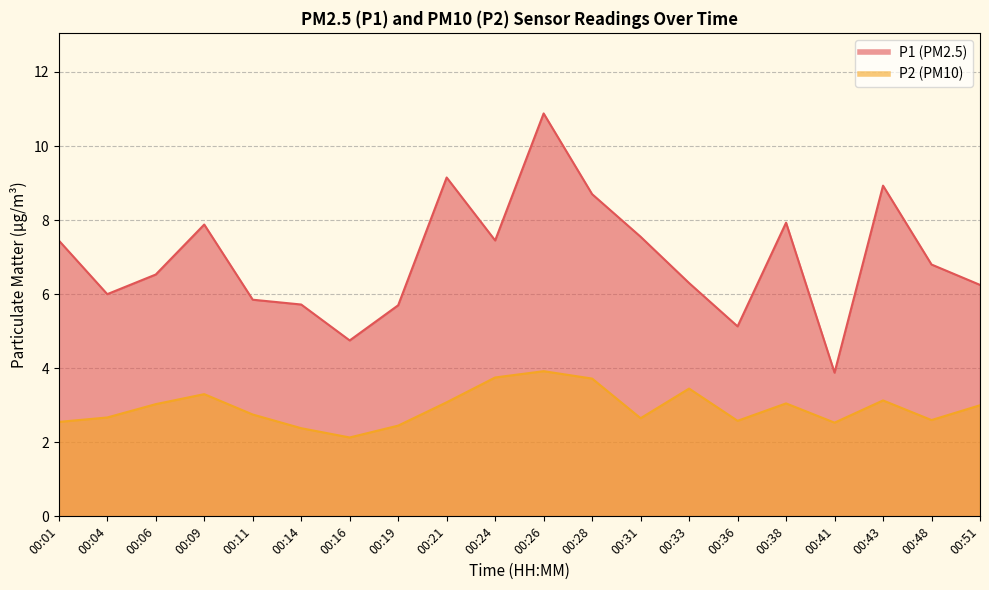

Rank the categories by P1 value from highest to lowest.

00:26, 00:21, 00:43, 00:28, 00:38, 00:09, 00:31, 00:01, 00:24, 00:48, 00:06, 00:33, 00:51, 00:04, 00:11, 00:14, 00:19, 00:36, 00:16, 00:41